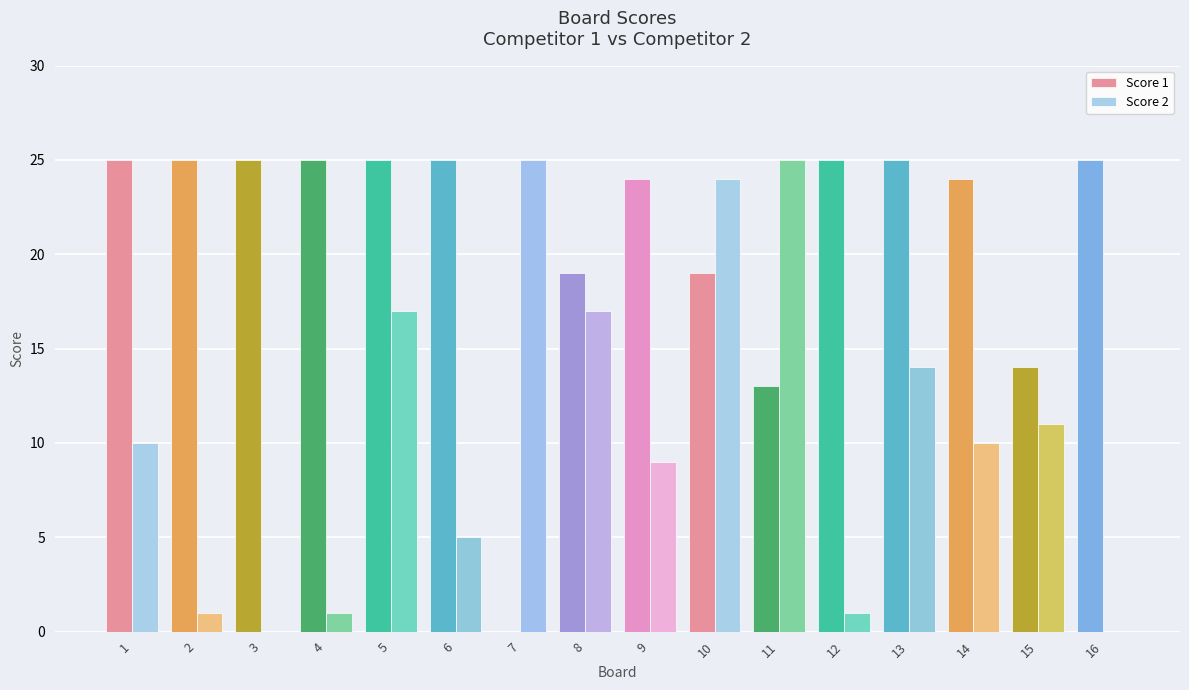

True or false: Score 2 has a value of 1 at 12.

True